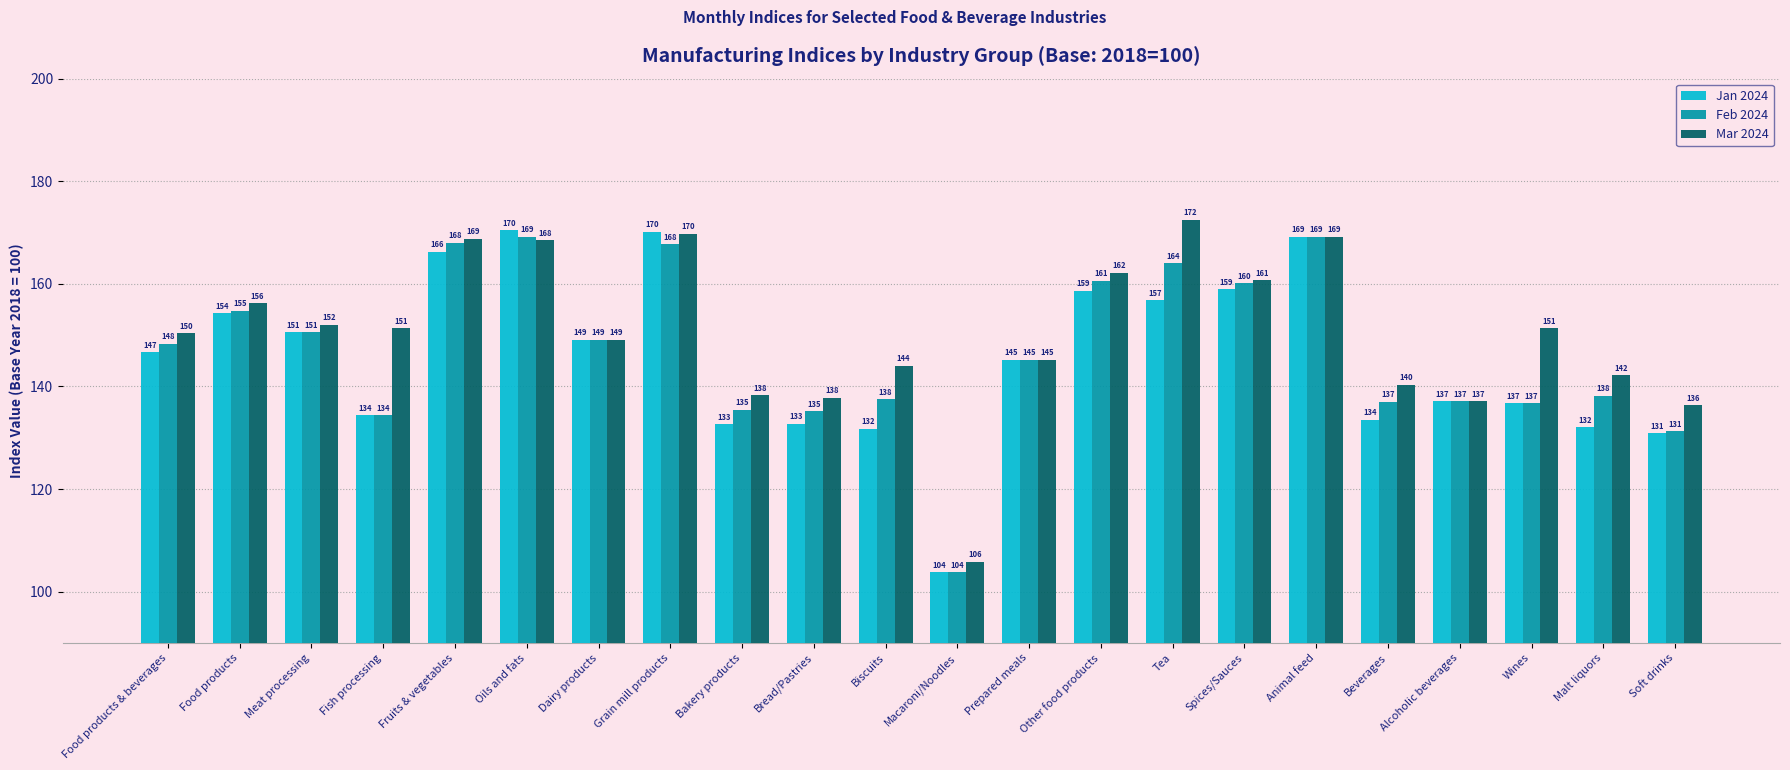

Read the Feb 2024 value at Oils and fats.

169.2